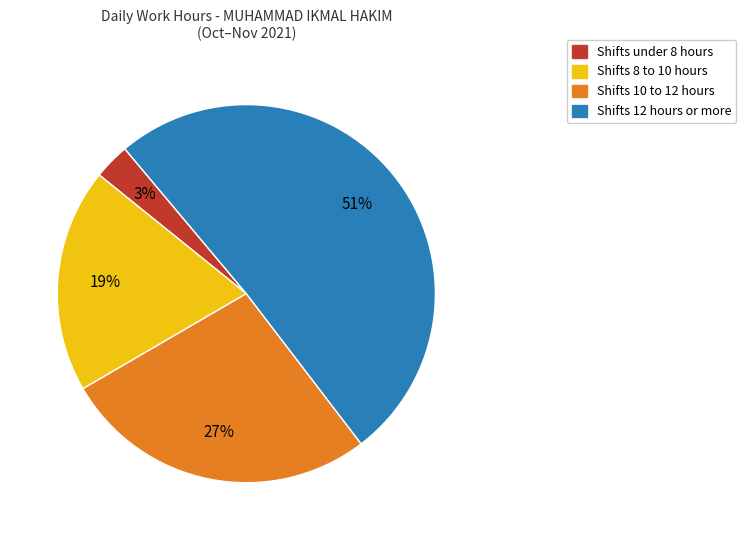

To the nearest percent, what is the difference between the largest and smallest slice percentages?

48%